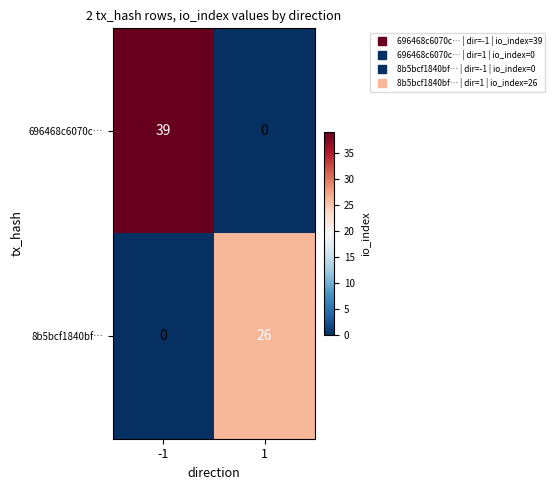

The value of 8b5bcf1840bf… at 1 is 26. True or false?

True